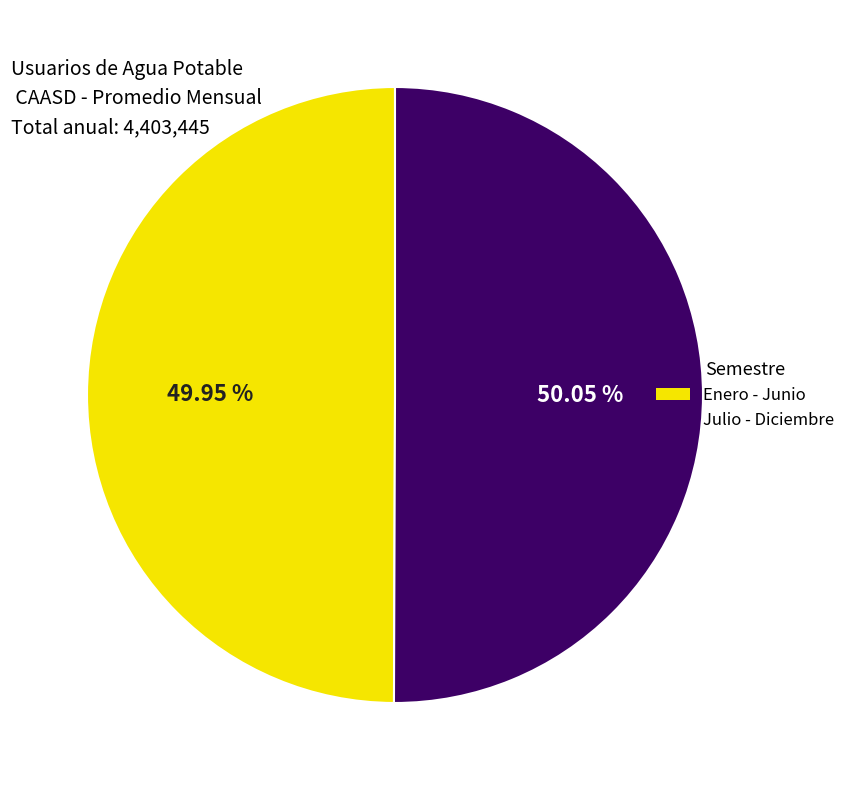

Is there any slice that represents more than half of the pie?

Yes